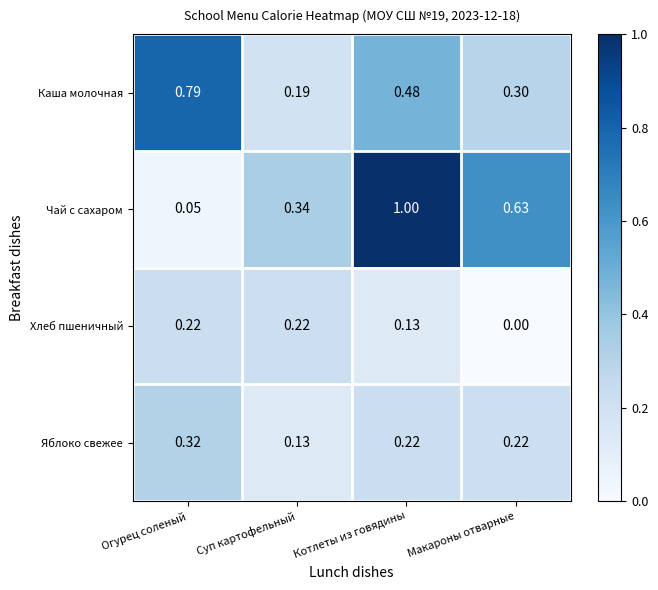

Which category has the lowest value across all series?

Макароны отварные